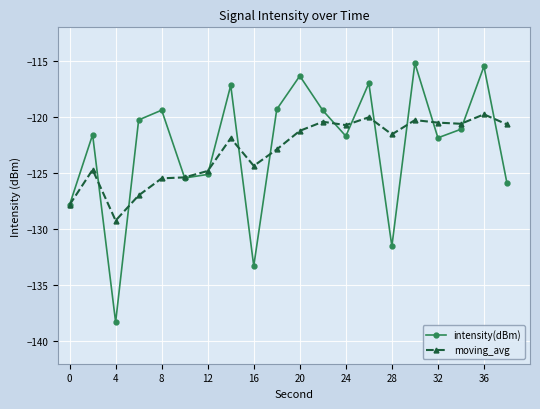

True or false: moving_avg has more than 2 interior local peaks.

True